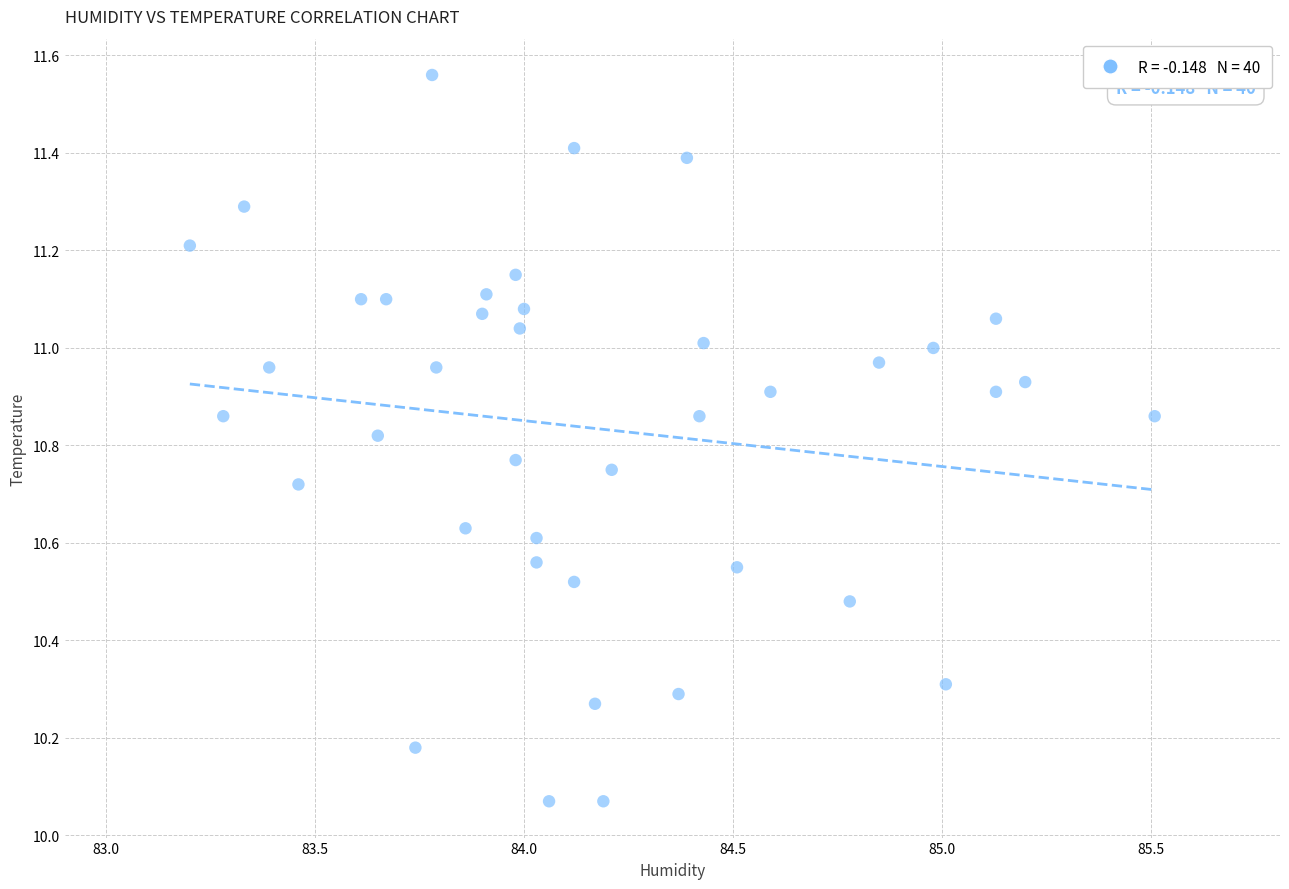

What is the range of X values (max minus min)?

2.3